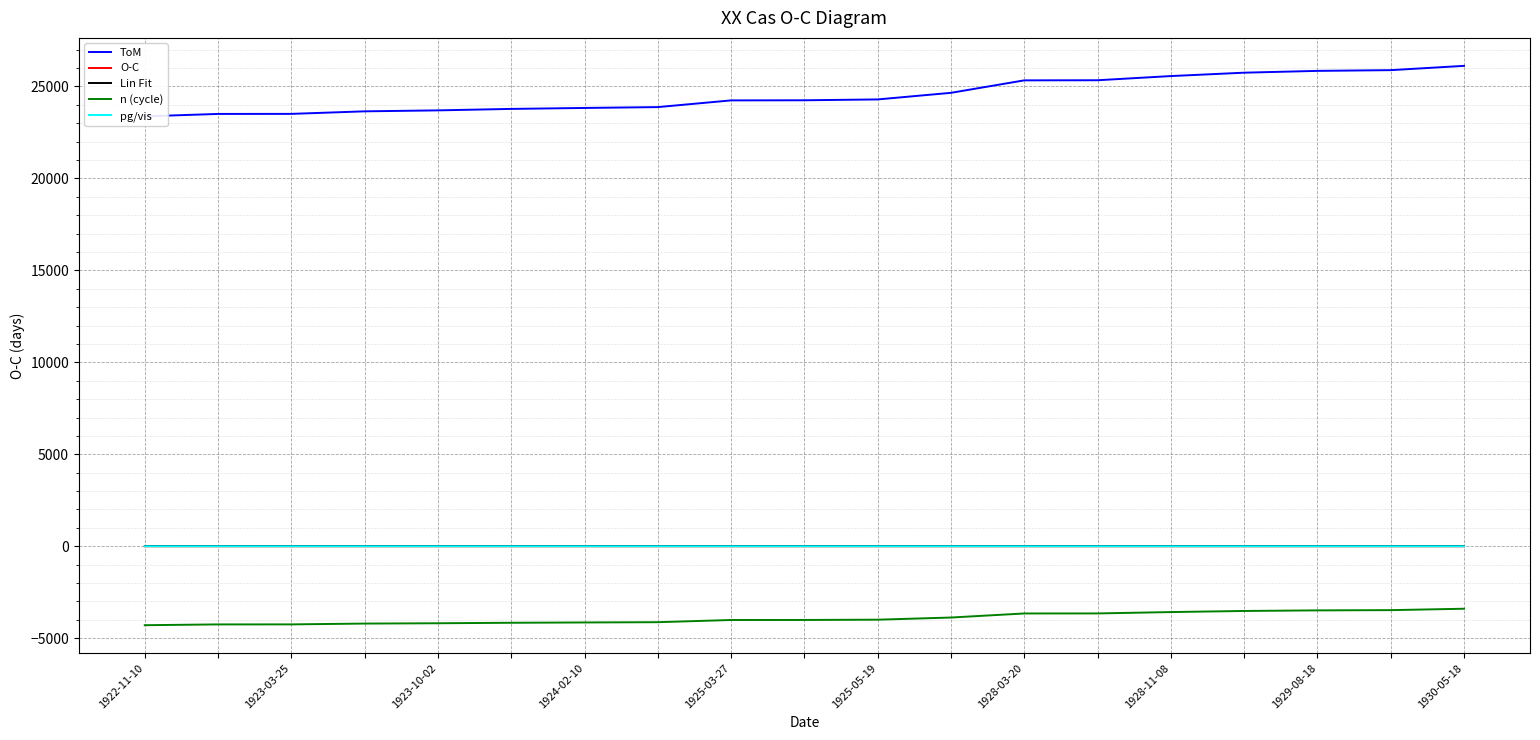

Which category has the lowest value across all series?

1922-11-10